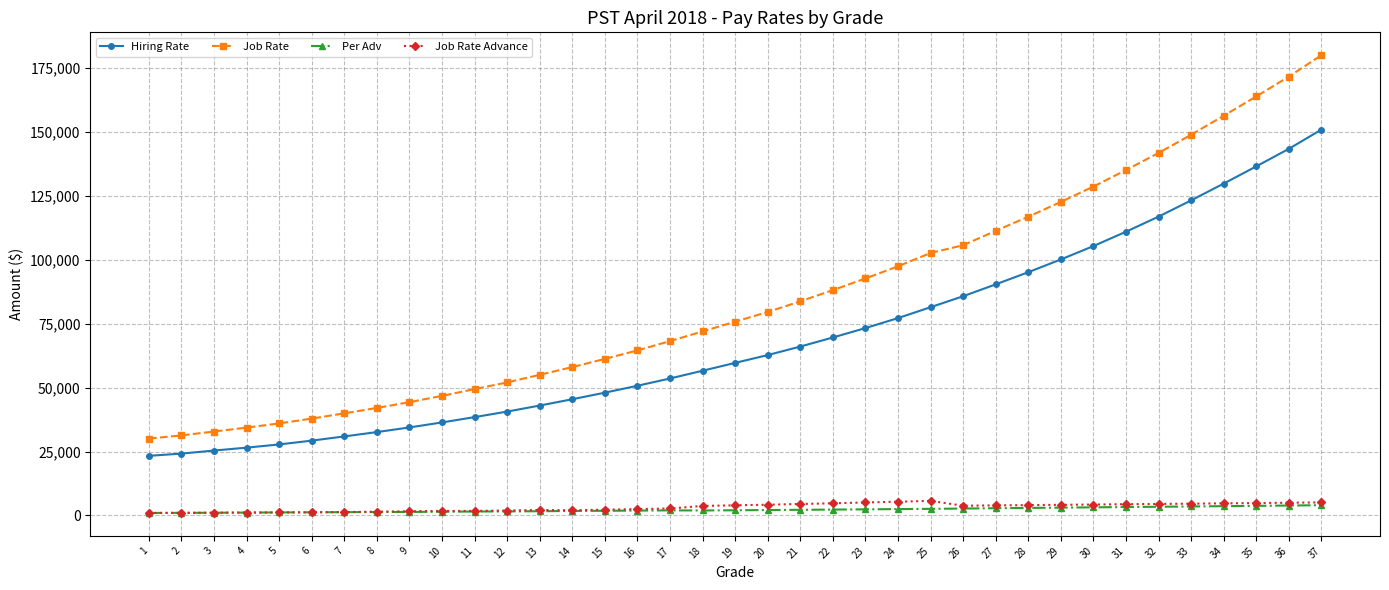

What is the sum of the Job Rate values at 15 and 25?

163890